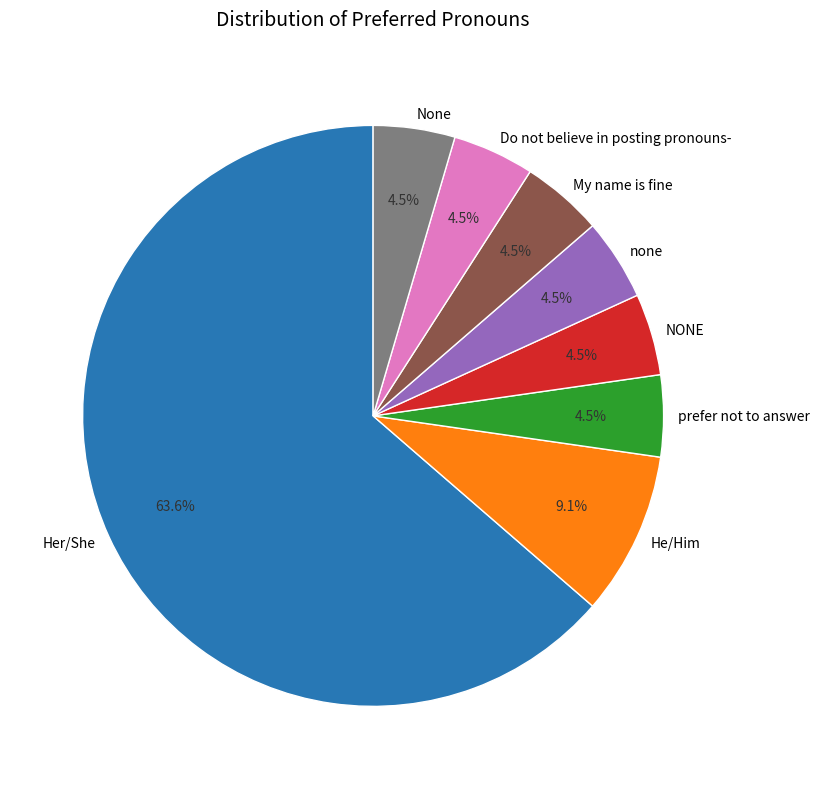

Which slice represents more than half of the pie?

Her/She